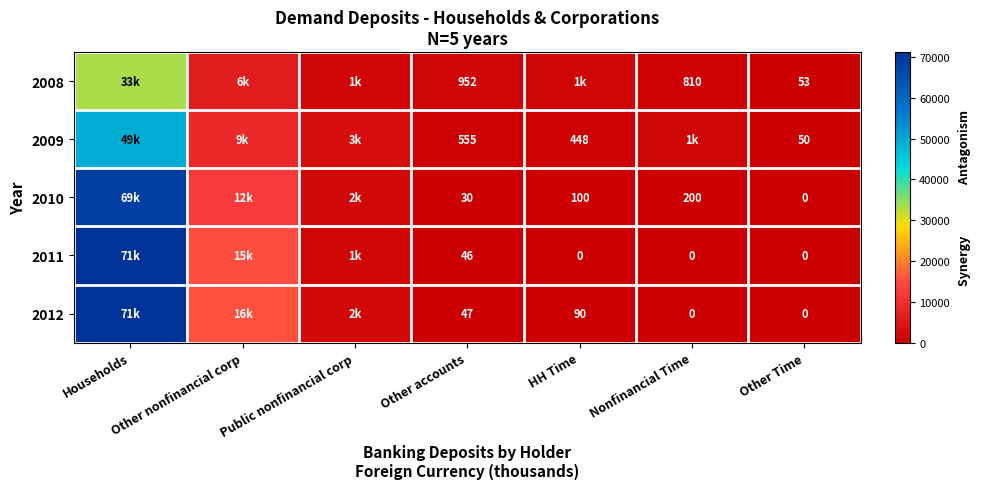

The value of 2010 at Nonfinancial Time is 200.0. True or false?

True